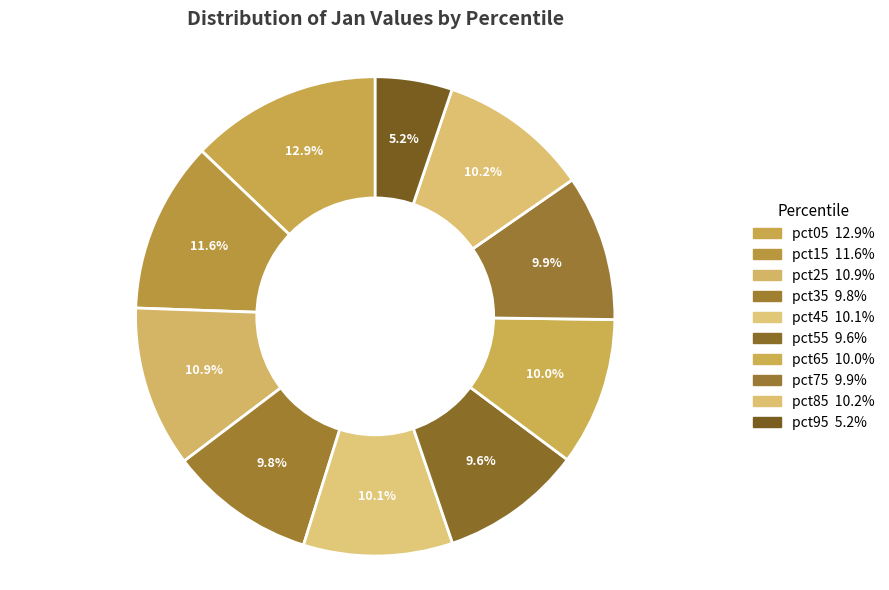

What is the largest slice in the pie chart?

pct05